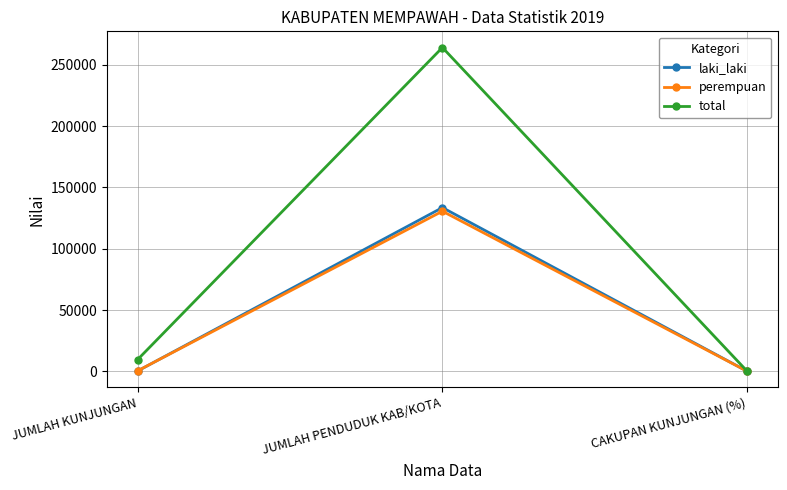

At which category is the sum across all series the highest?

JUMLAH PENDUDUK KAB/KOTA